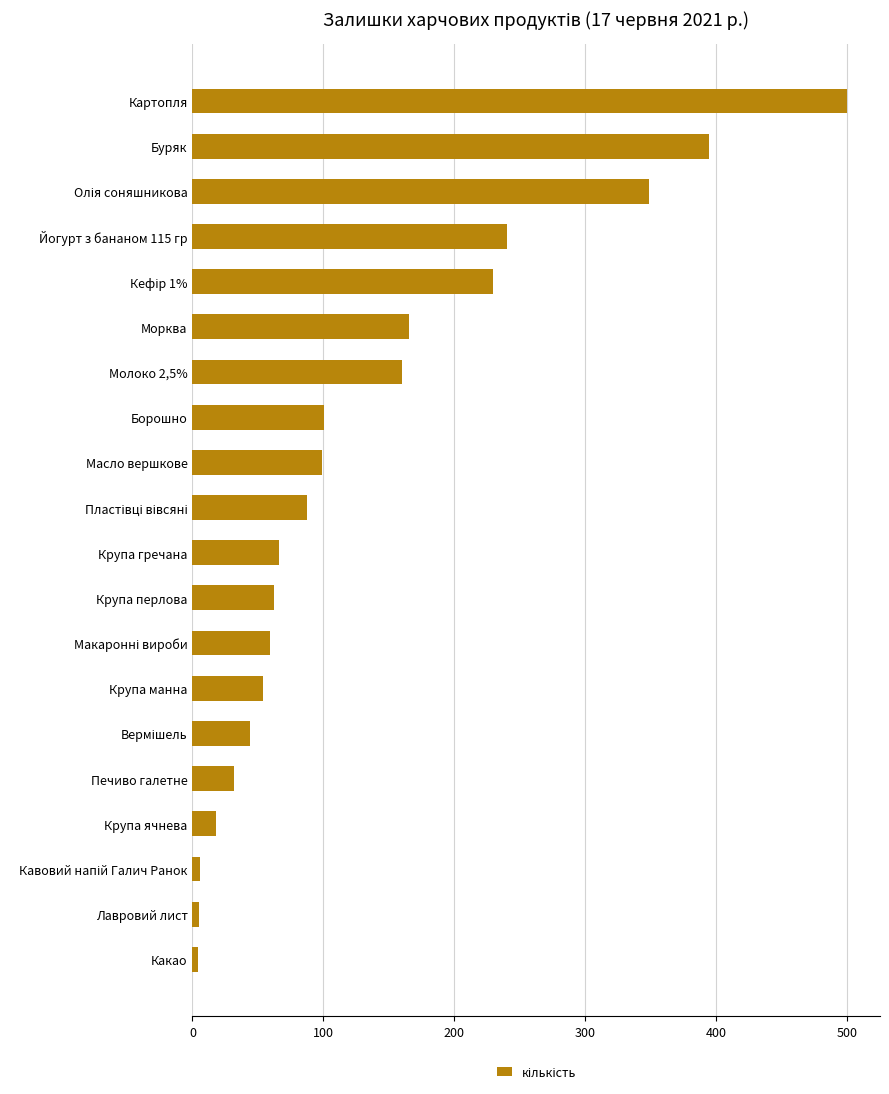

What is the smallest value displayed?

4.2